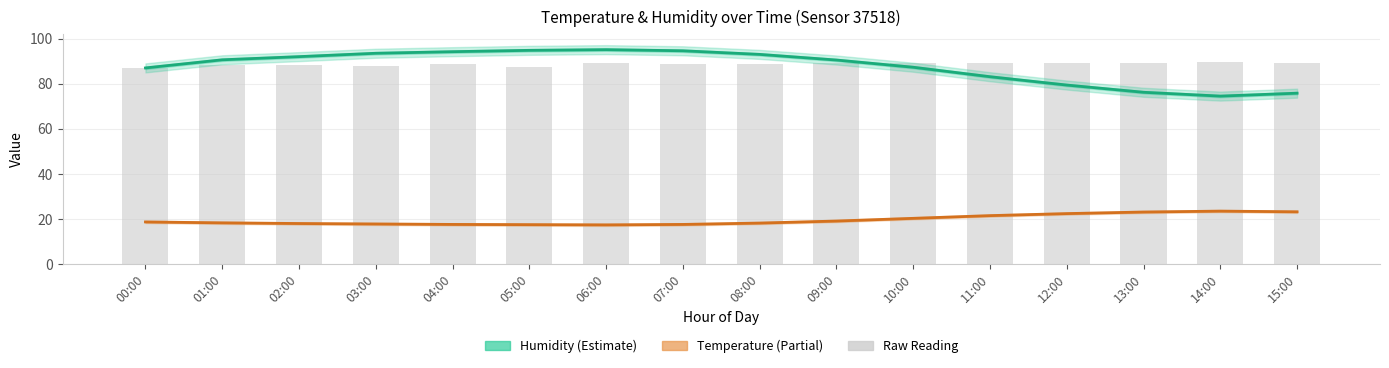

What is the average value of the bar series?

88.7